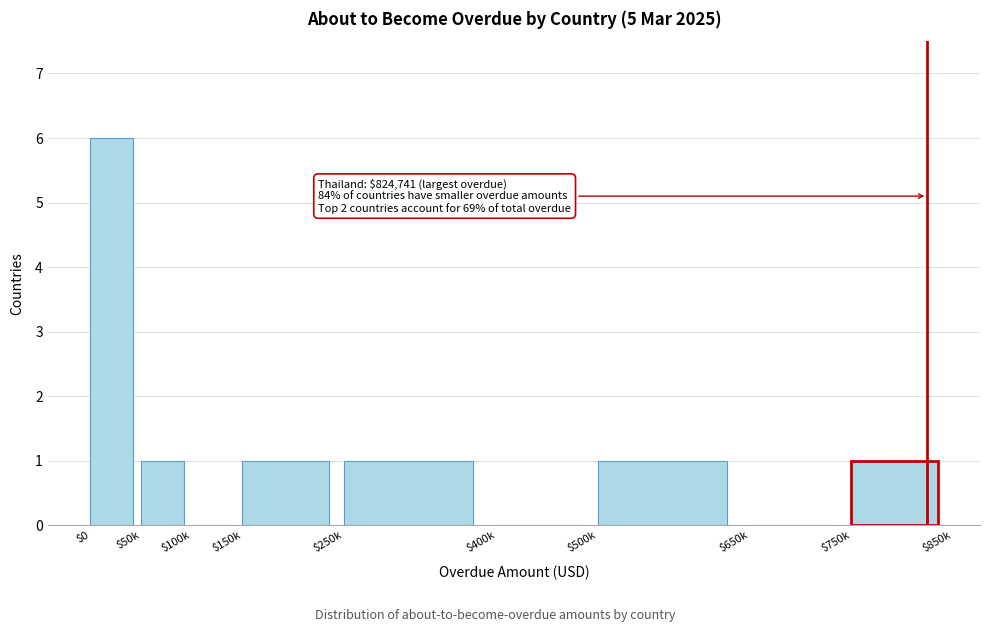

Which label corresponds to the largest value in the chart?

$0